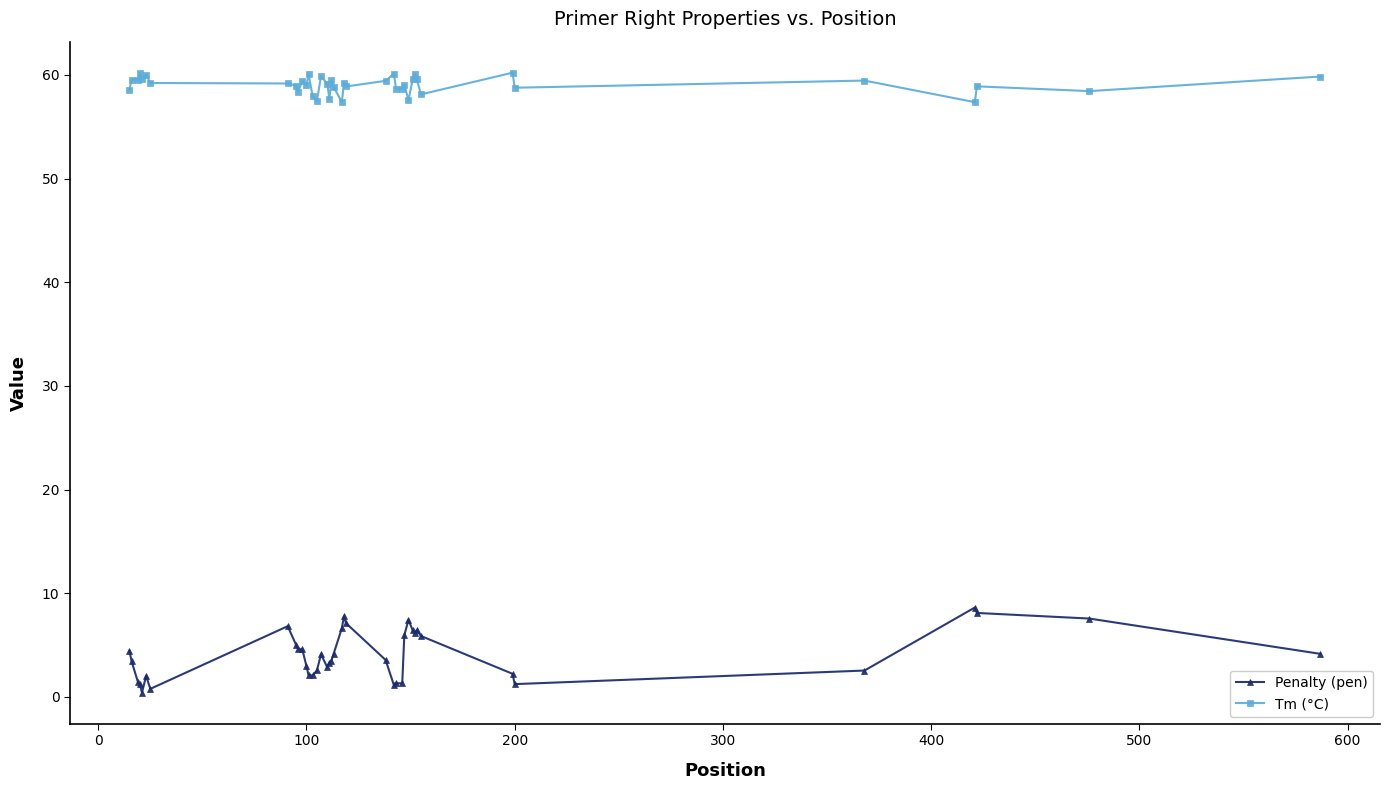

What is the difference between the second highest and minimum values in the Tm (°C) series?

2.8